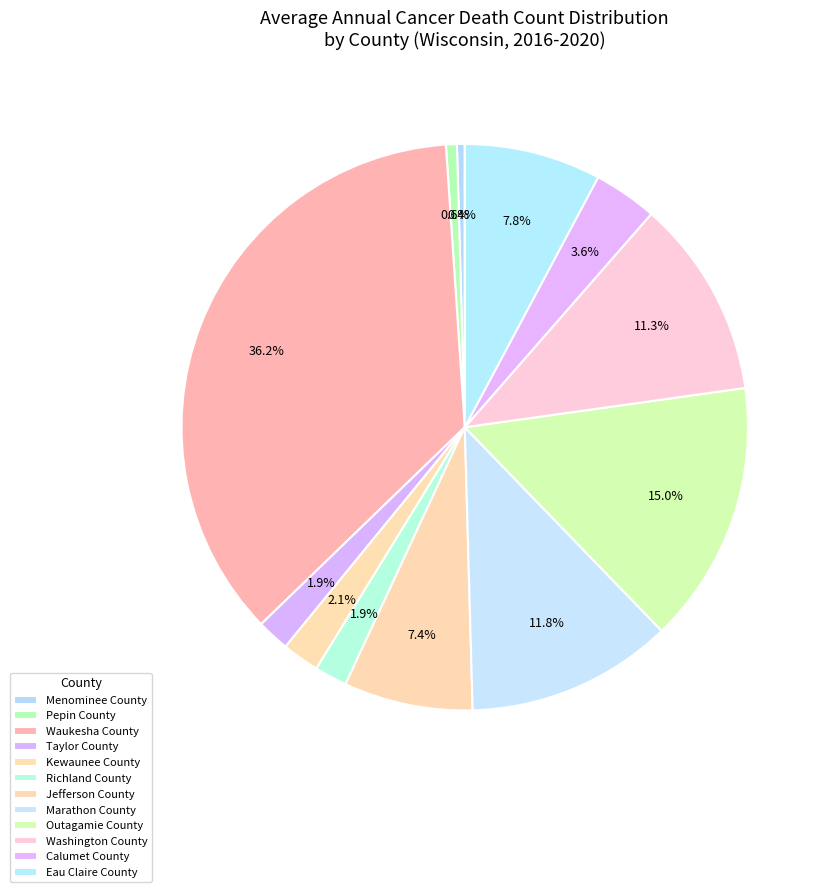

Rank the categories by value from highest to lowest.

Waukesha County, Outagamie County, Marathon County, Washington County, Eau Claire County, Jefferson County, Calumet County, Kewaunee County, Taylor County, Richland County, Pepin County, Menominee County